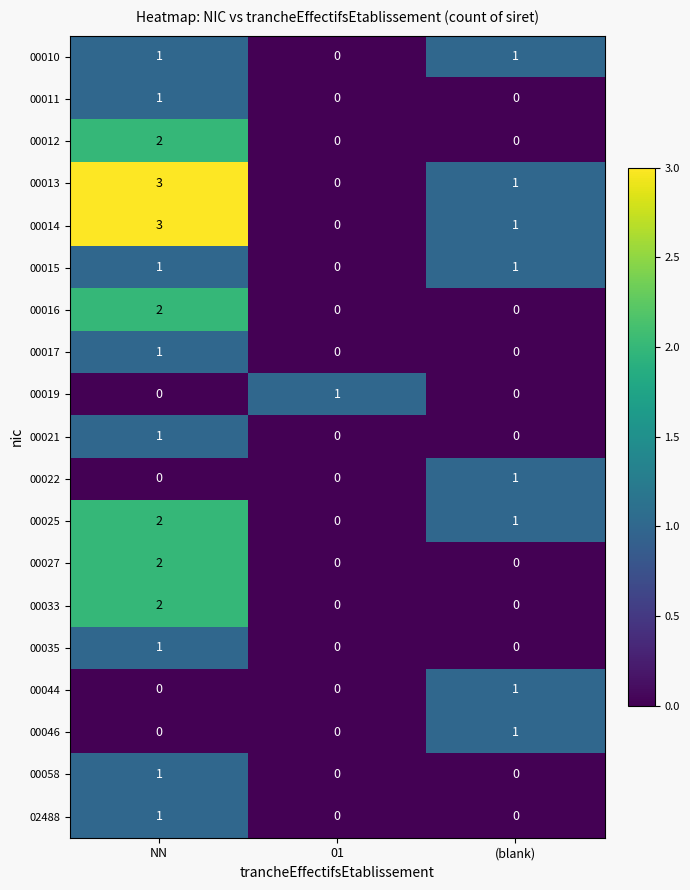

At which category is the sum across all series the highest?

NN